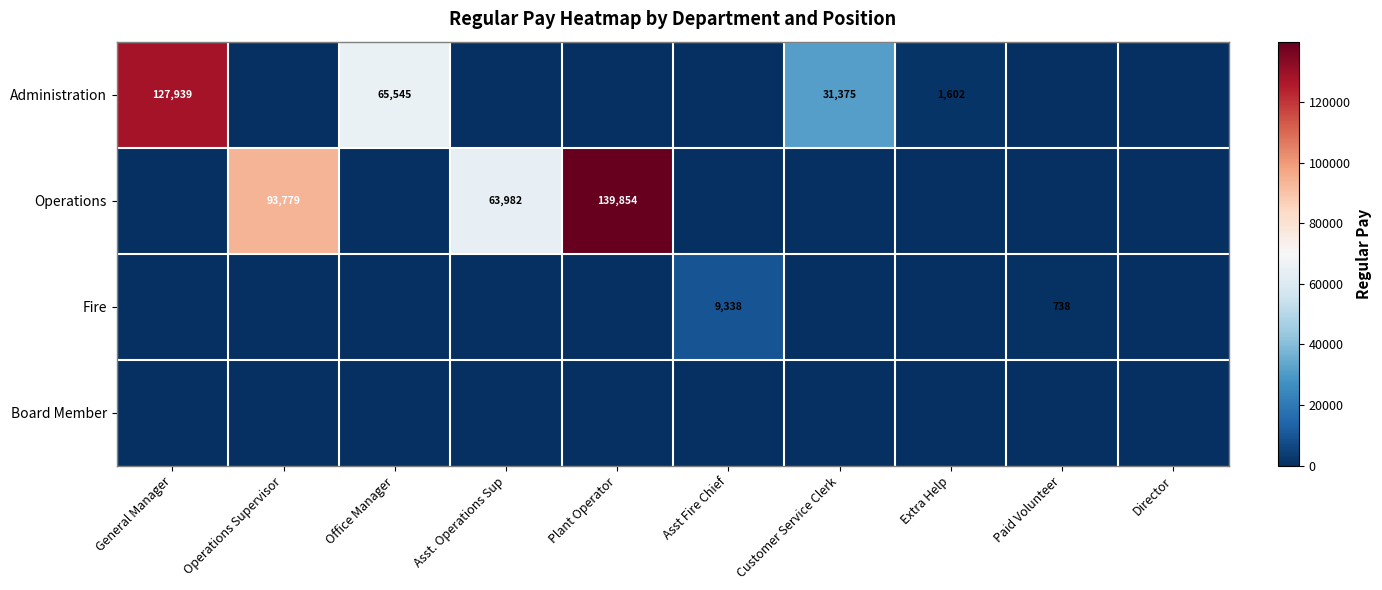

The value of Fire at Paid Volunteer is 738. True or false?

True